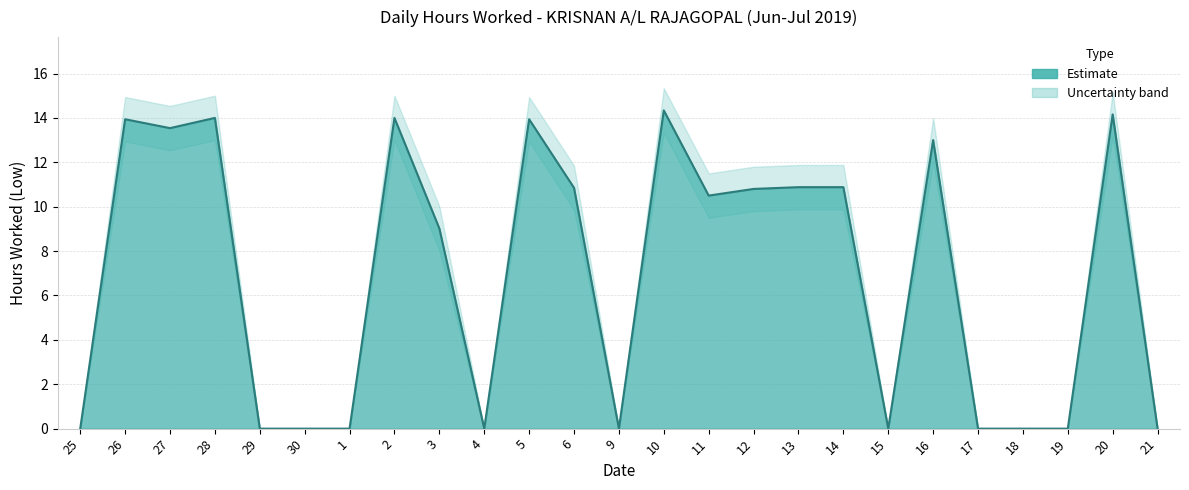

How many values exceed 10?

13